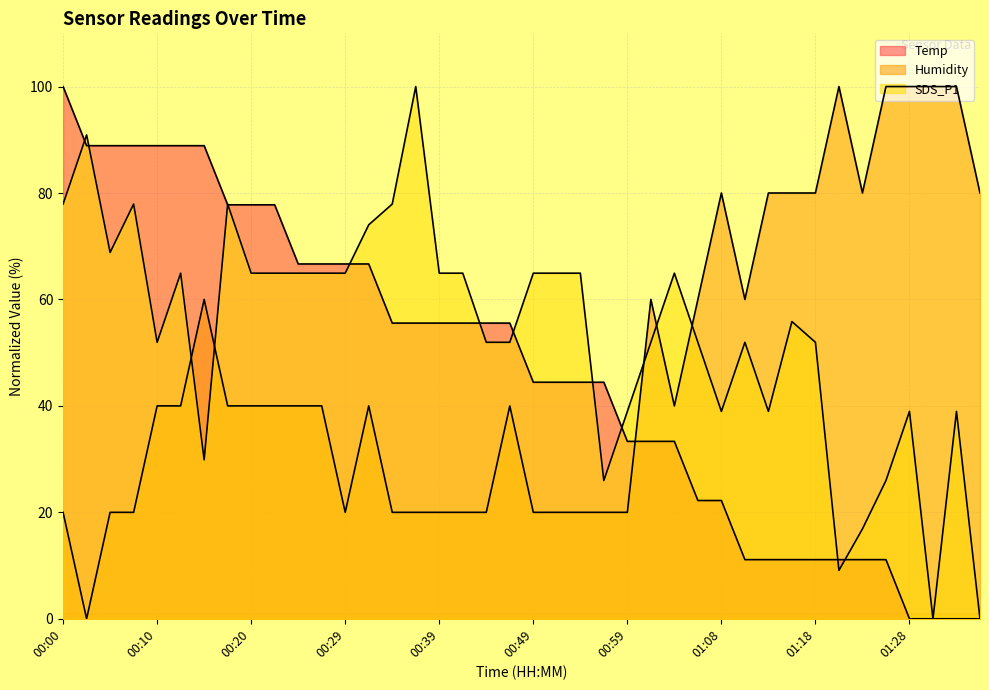

Reading right to left, transcribe all the data shown in this chart.

Temp: 0.0	0.0	0.0	0.0	11.1	11.1	11.1	11.1	11.1	11.1	11.1	22.2	22.2	33.3	33.3	33.3	44.4	44.4	44.4	44.4	55.6	55.6	55.6	55.6	55.6	55.6	66.7	66.7	66.7	66.7	77.8	77.8	77.8	88.9	88.9	88.9	88.9	88.9	88.9	100.0
Humidity: 80.0	100.0	100.0	100.0	100.0	80.0	100.0	80.0	80.0	80.0	60.0	80.0	60.0	40.0	60.0	20.0	20.0	20.0	20.0	20.0	40.0	20.0	20.0	20.0	20.0	20.0	40.0	20.0	40.0	40.0	40.0	40.0	40.0	60.0	40.0	40.0	20.0	20.0	0.0	20.0
SDS_P1: 0.0	39.0	0.0	39.0	26.0	16.9	9.1	51.9	55.8	39.0	51.9	39.0	51.9	64.9	51.9	39.0	26.0	64.9	64.9	64.9	51.9	51.9	64.9	64.9	100.0	77.9	74.0	64.9	64.9	64.9	64.9	64.9	77.9	29.9	64.9	51.9	77.9	68.8	90.9	77.9